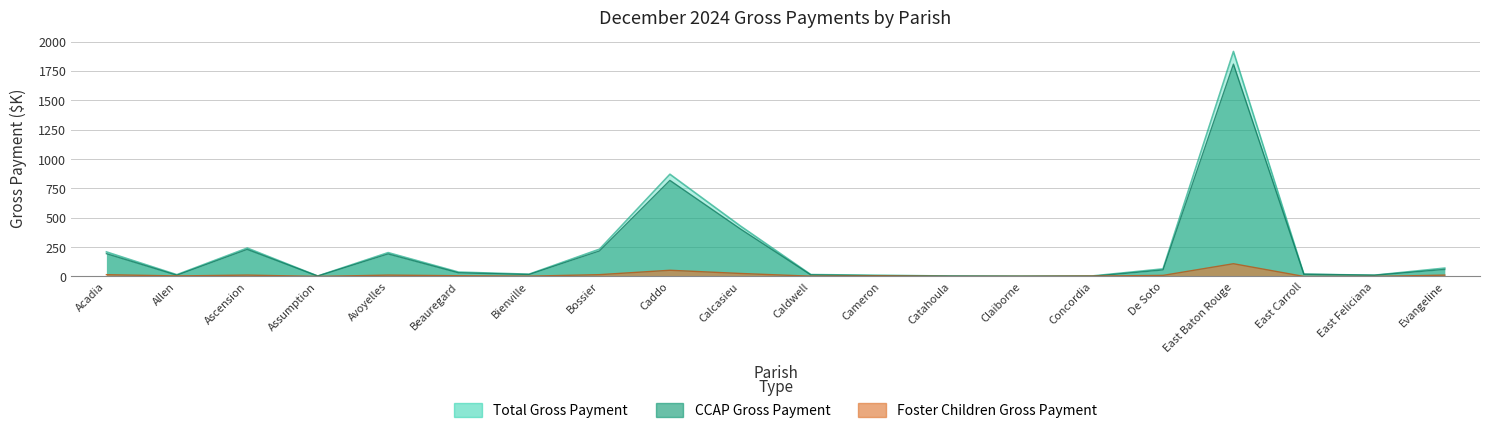

What position from the left is Bossier?

8